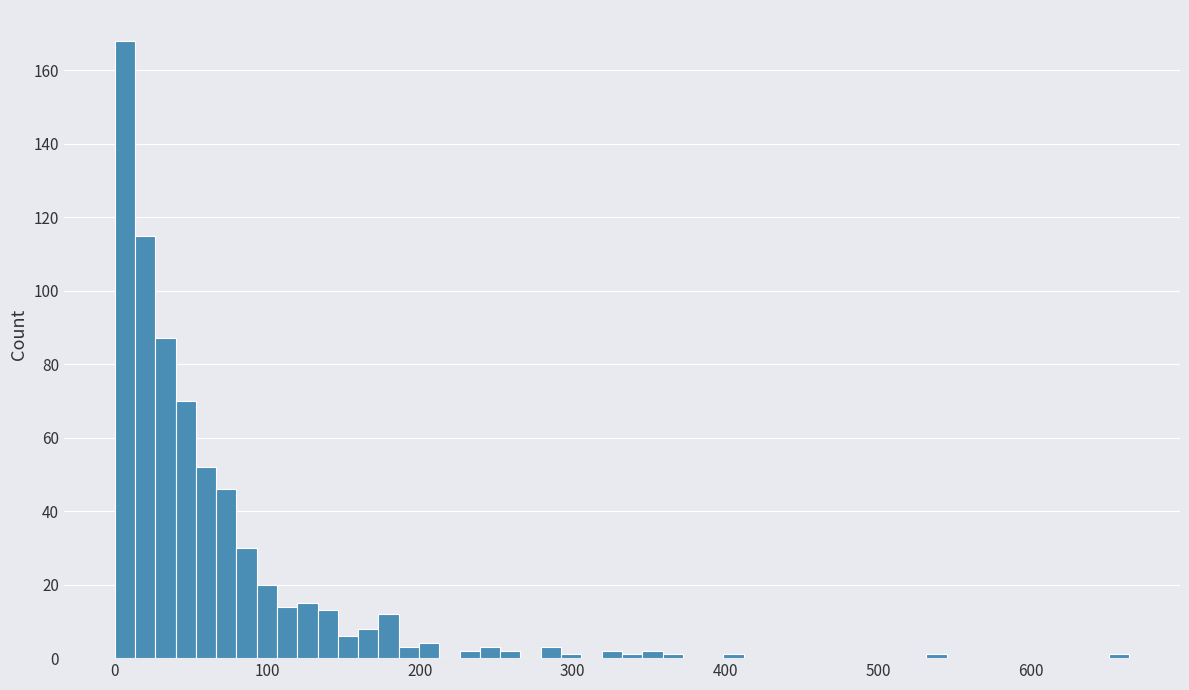

Read against the x-axis, roughly where is the centre of the tallest bar?

10